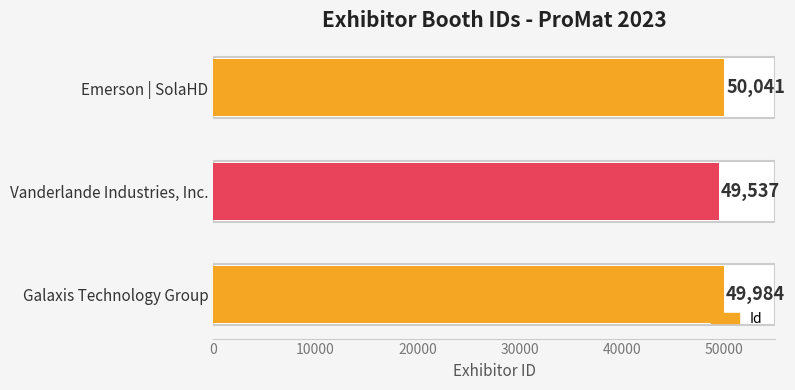

Are the bars grouped side by side (vs. stacked)?

No